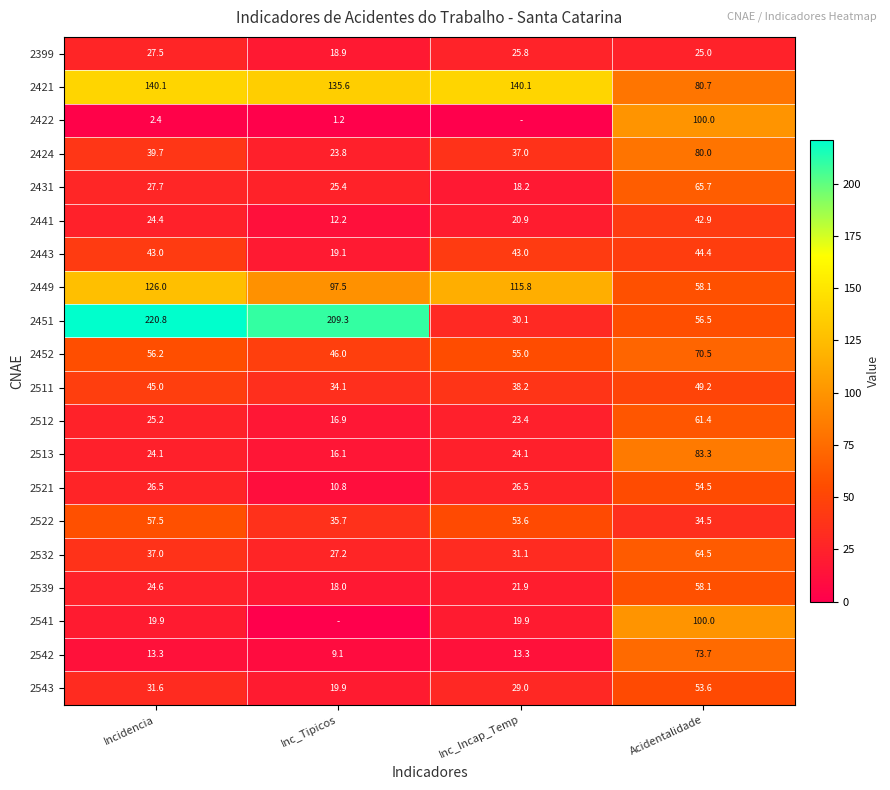

What is the difference between the 2441 values at Acidentalidade and Inc_Tipicos?

30.7